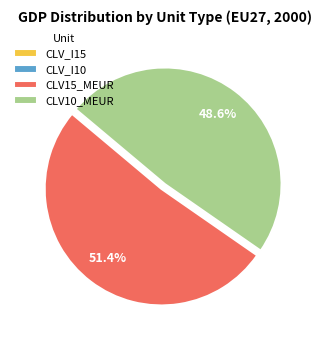

Does any single category account for the majority?

Yes